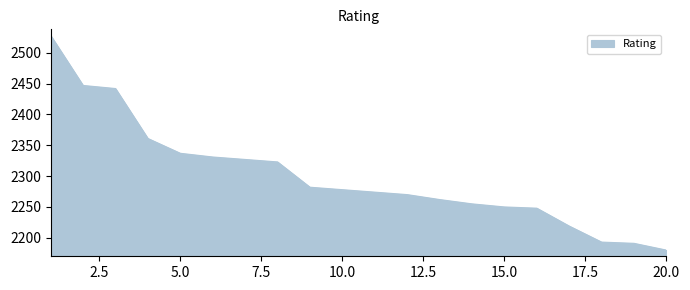

What is the difference between the maximum and minimum values?

348